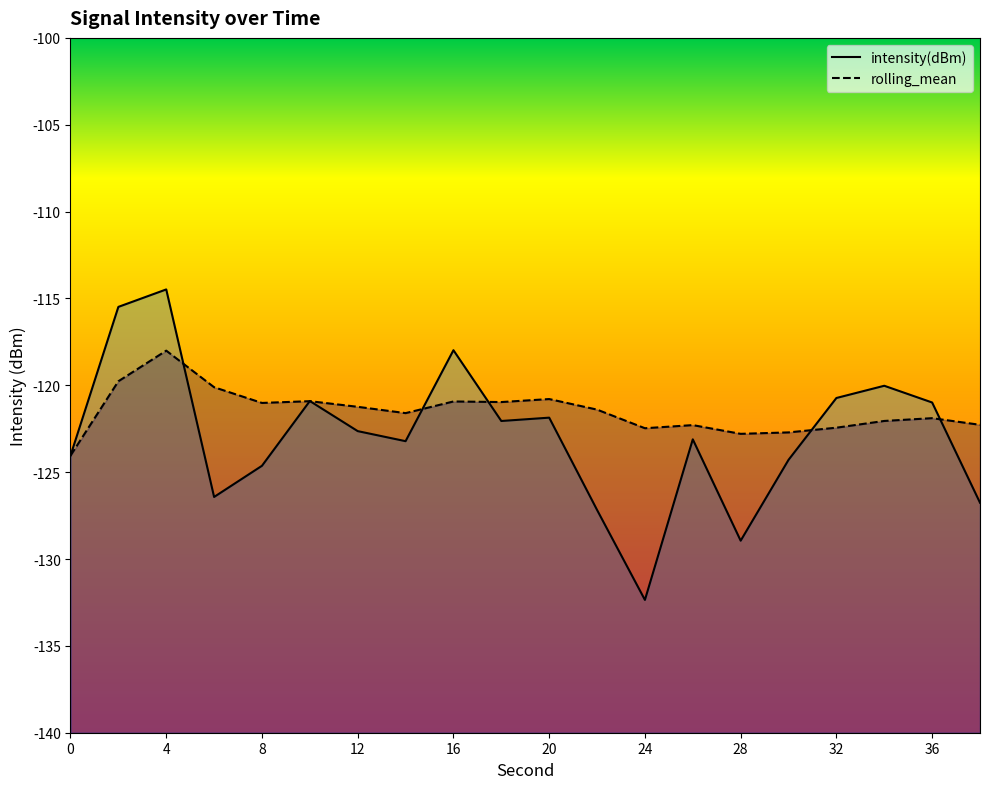

In rolling_mean, how many points are higher than both neighbors (excluding endpoints)?

6